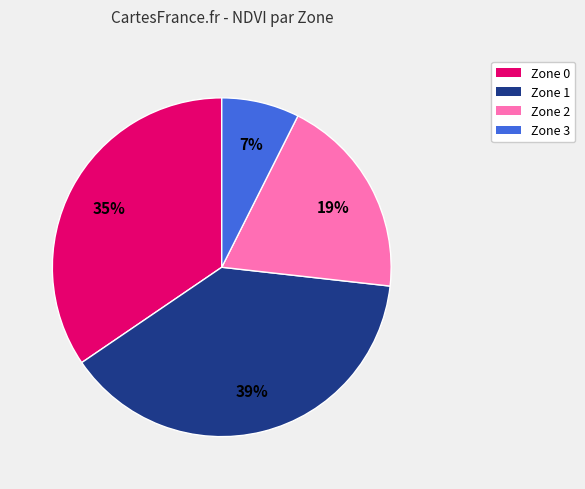

To the nearest percent, what is the difference between the Zone 3 and Zone 2 slice percentages?

12%